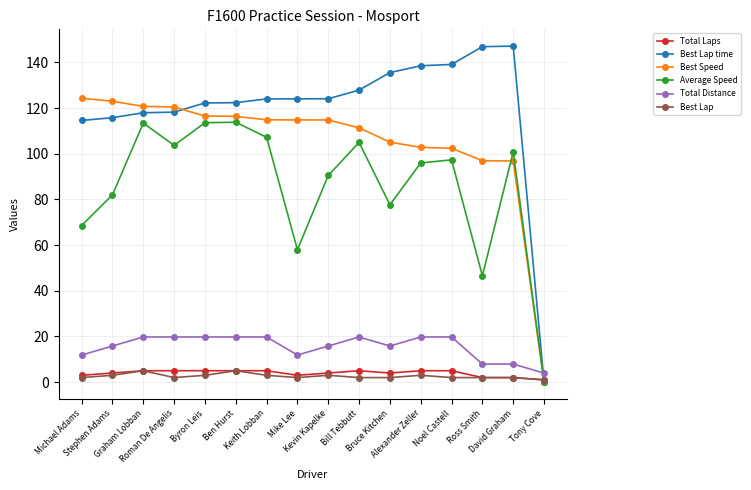

What is the difference between the second highest and second lowest values in the Total Laps series?

3.0